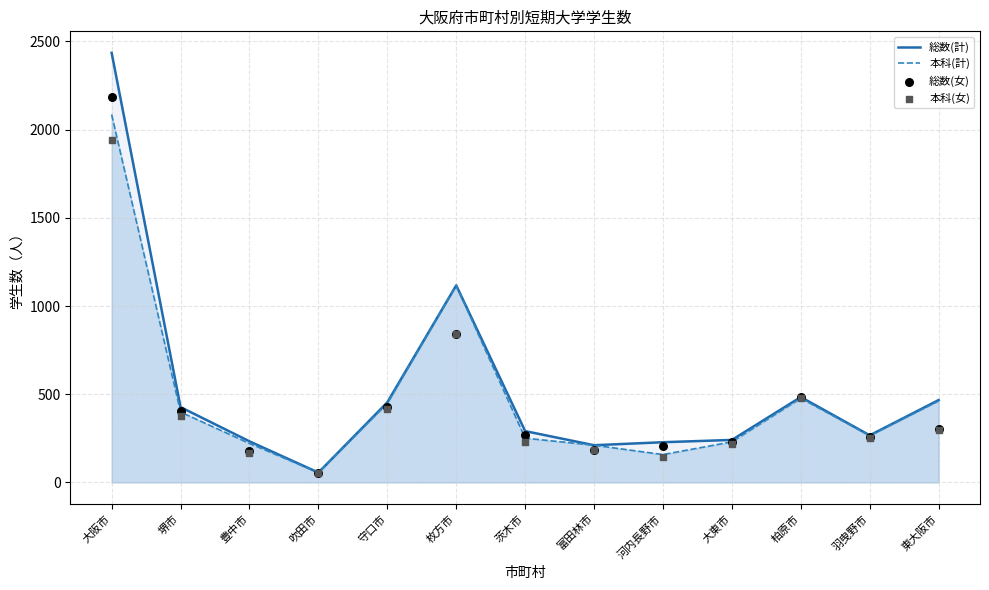

Which series has the largest total across all categories?

総数(計)